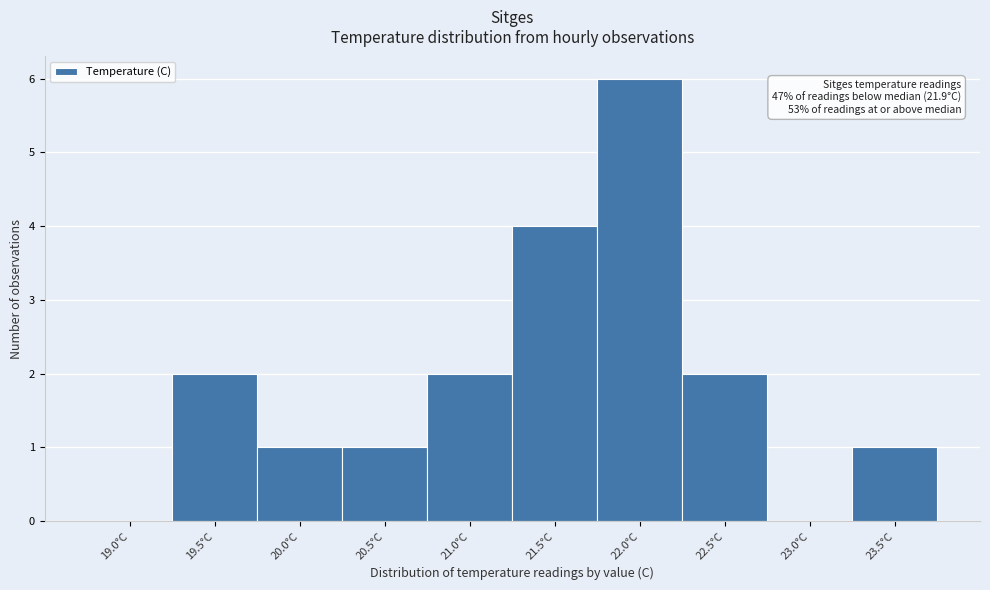

Reading left to right, transcribe all the data shown in this chart.

19.0°C=0	19.5°C=2	20.0°C=1	20.5°C=1	21.0°C=2	21.5°C=4	22.0°C=6	22.5°C=2	23.0°C=0	23.5°C=1